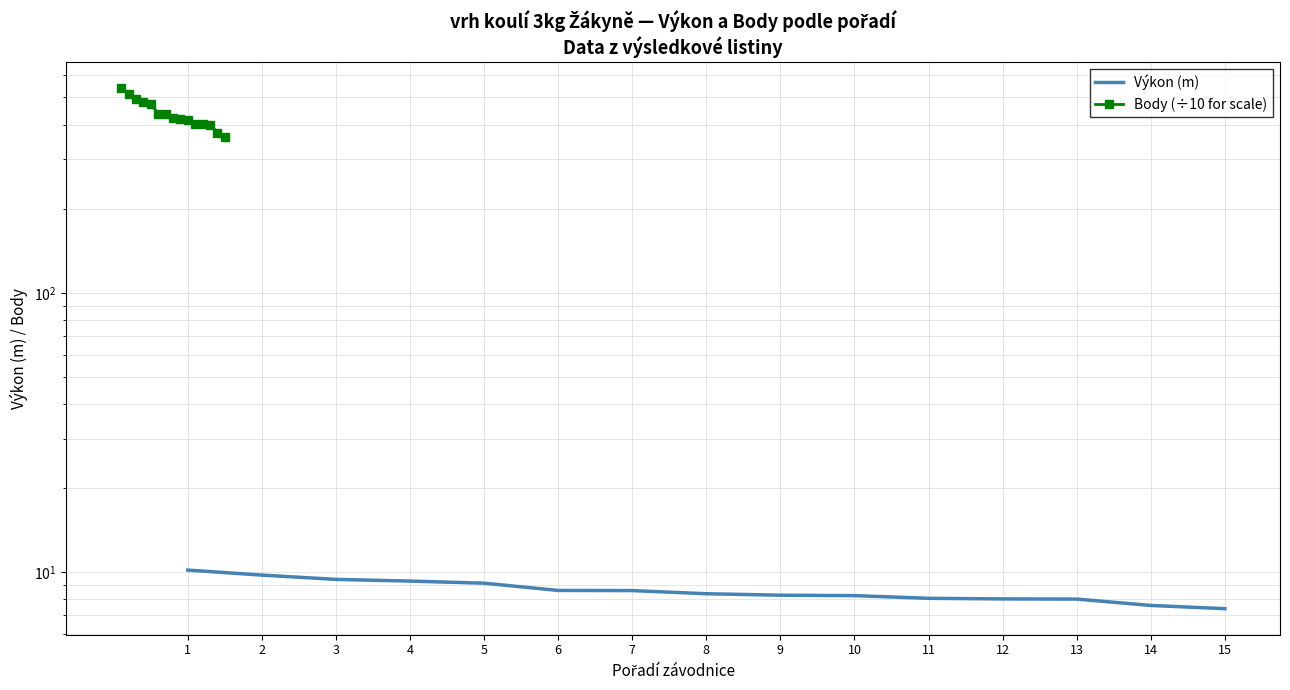

Which has a higher value, 12 or 2?

2